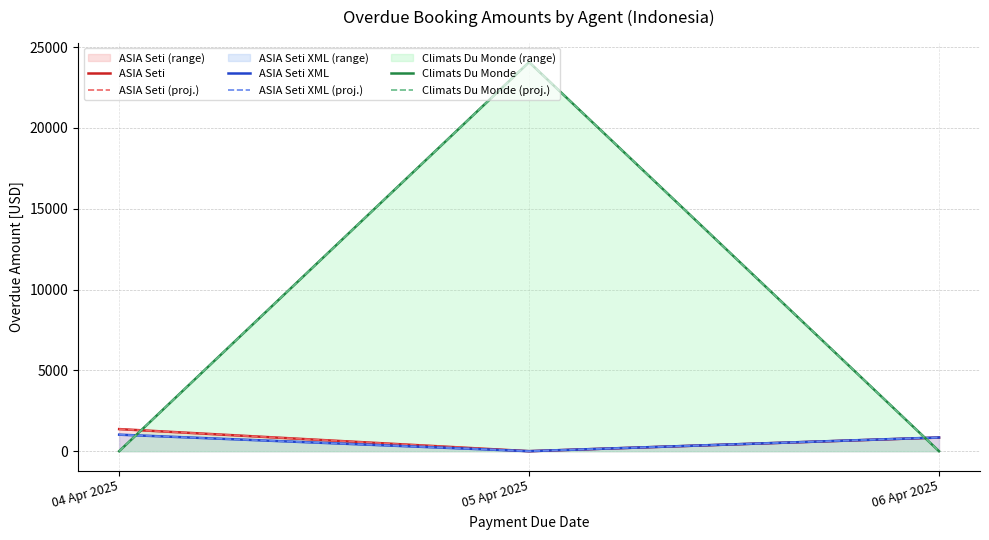

What is the label of the 1st point from the left?

04 Apr 2025